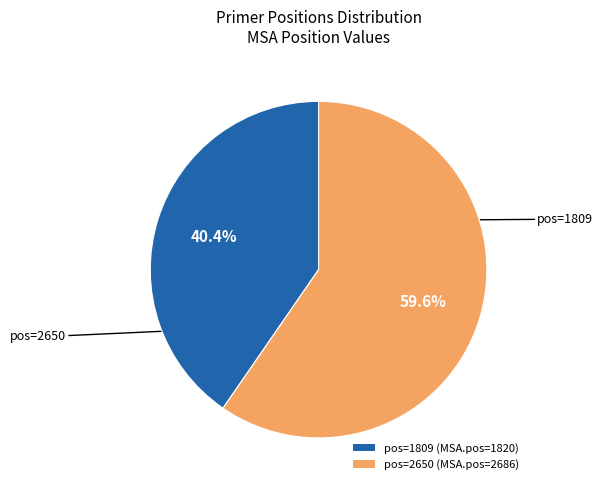

What is the largest slice in the pie chart?

pos=2650 (MSA.pos=2686)